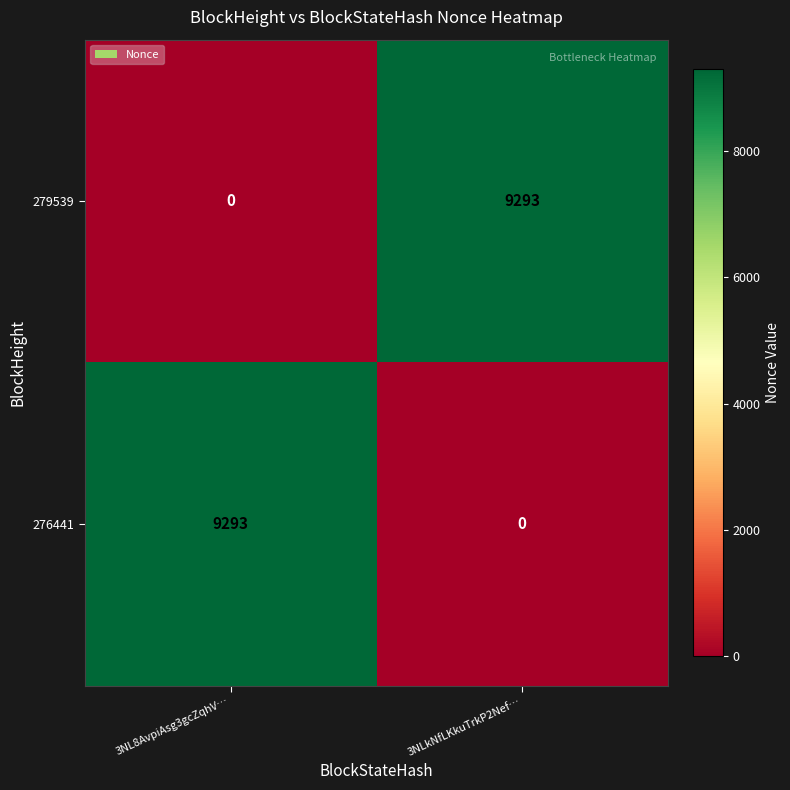

What is the sum of all 276441 values?

9293